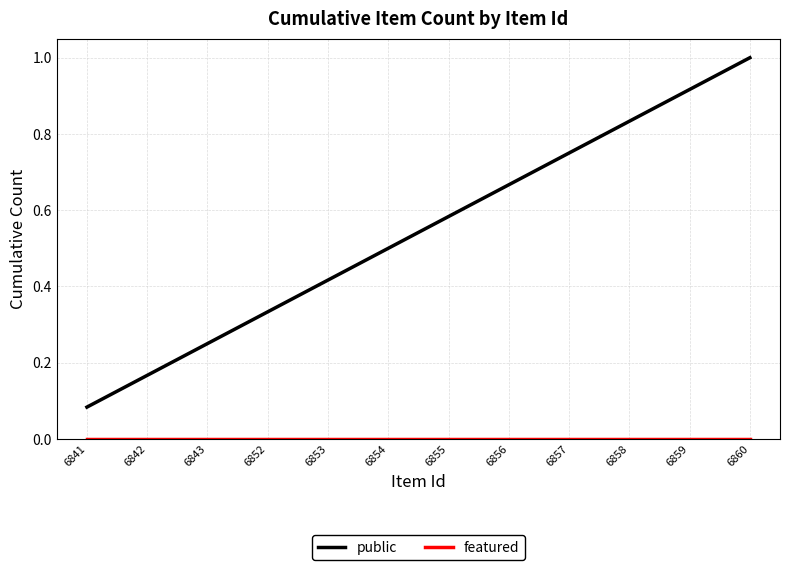

Rank the categories by public value from lowest to highest.

6841, 6842, 6843, 6852, 6853, 6854, 6855, 6856, 6857, 6858, 6859, 6860